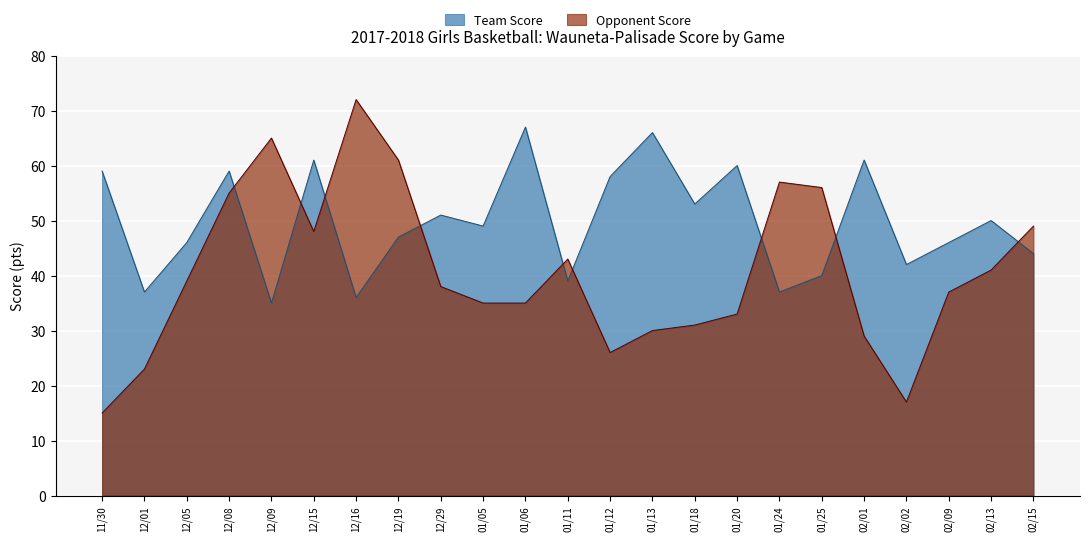

Between 12/19 and 12/09, which is larger?

12/19